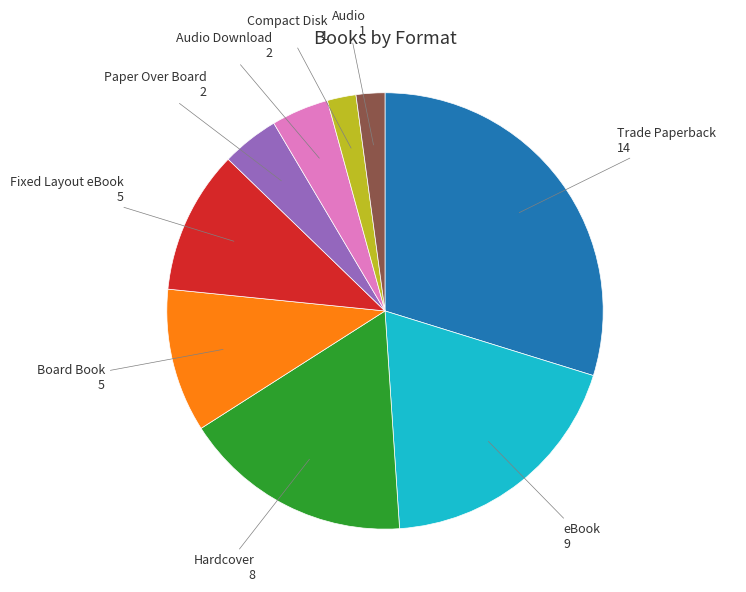

Is there any slice that represents more than half of the pie?

No